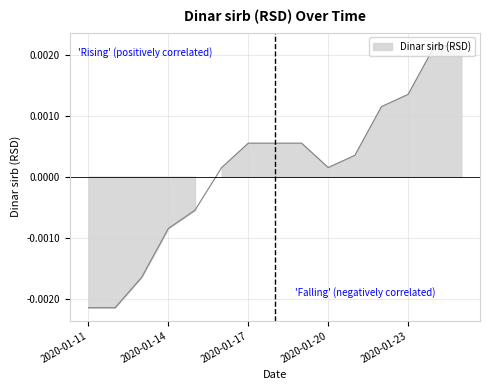

How many series are shown in this chart?

1